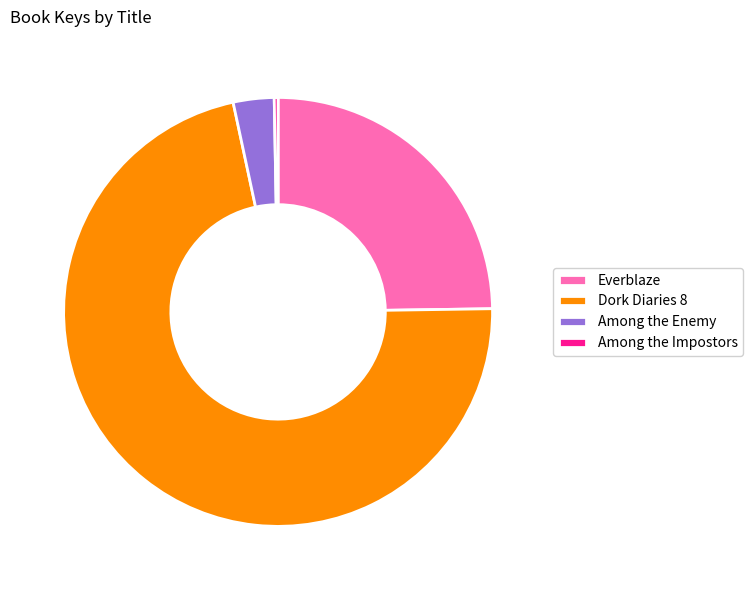

Which category has the biggest portion of the pie?

Dork Diaries 8